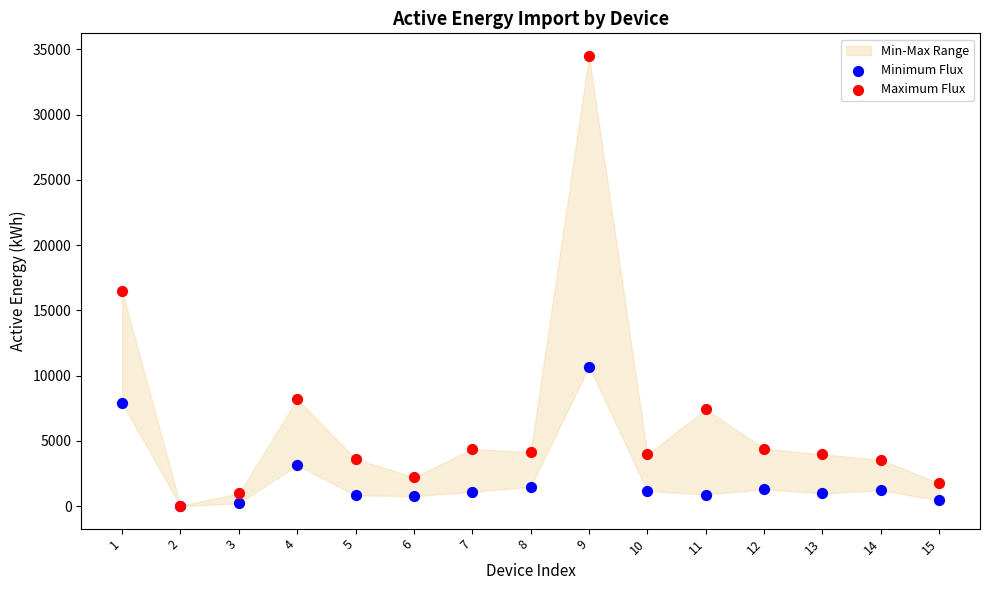

Which series has the widest spread of Y values?

Maximum Flux